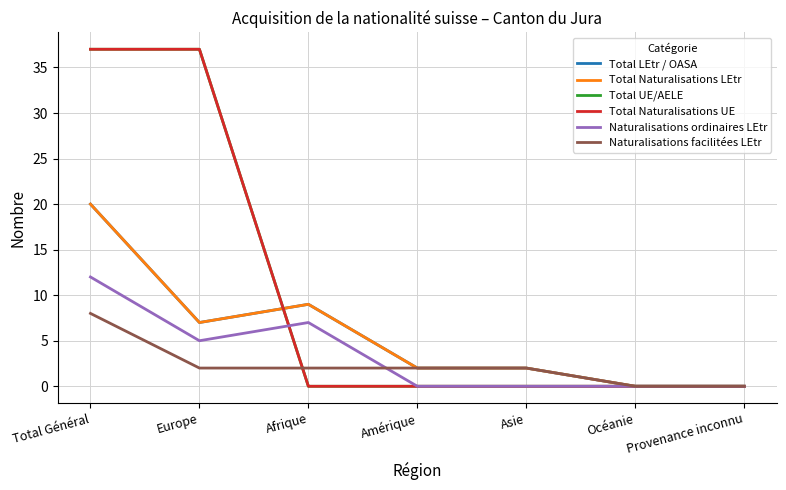

The value of Total UE/AELE at Provenance inconnu is 0. True or false?

True